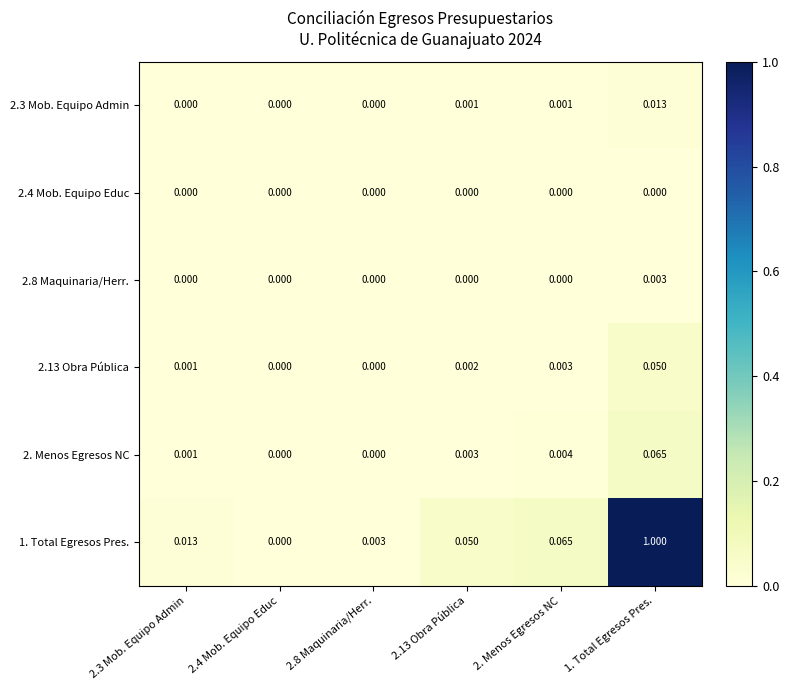

How many categories are shown in the chart?

6